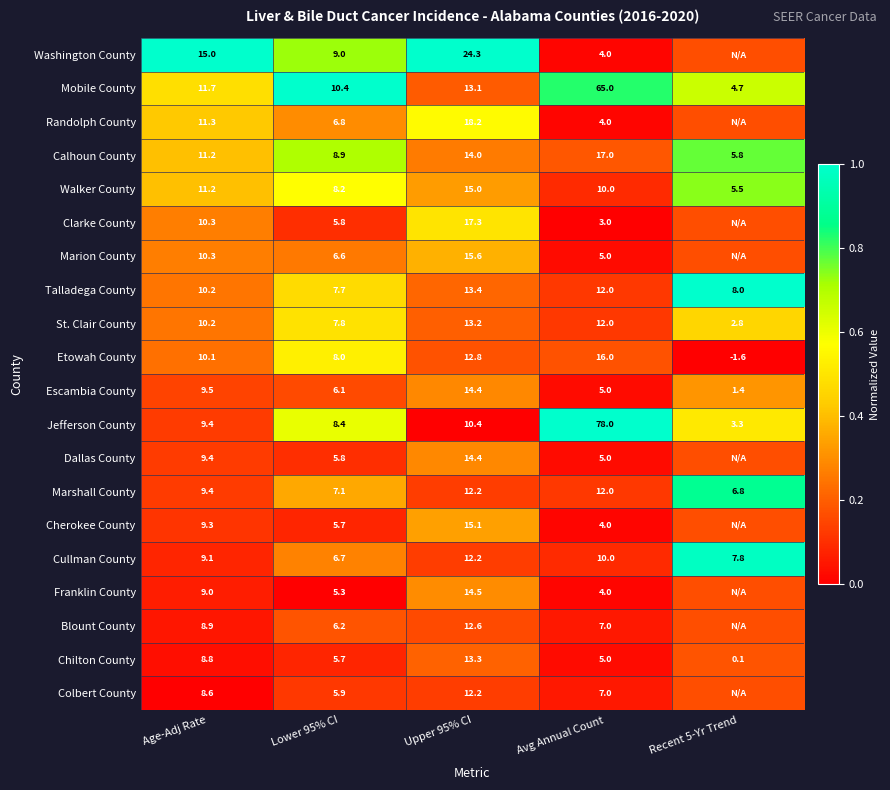

Count the number of data series in this chart.

20